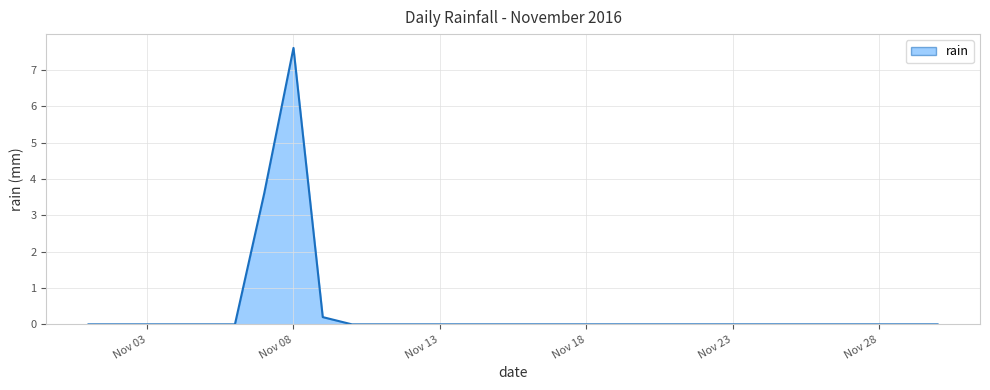

What is the greatest value displayed?

7.6